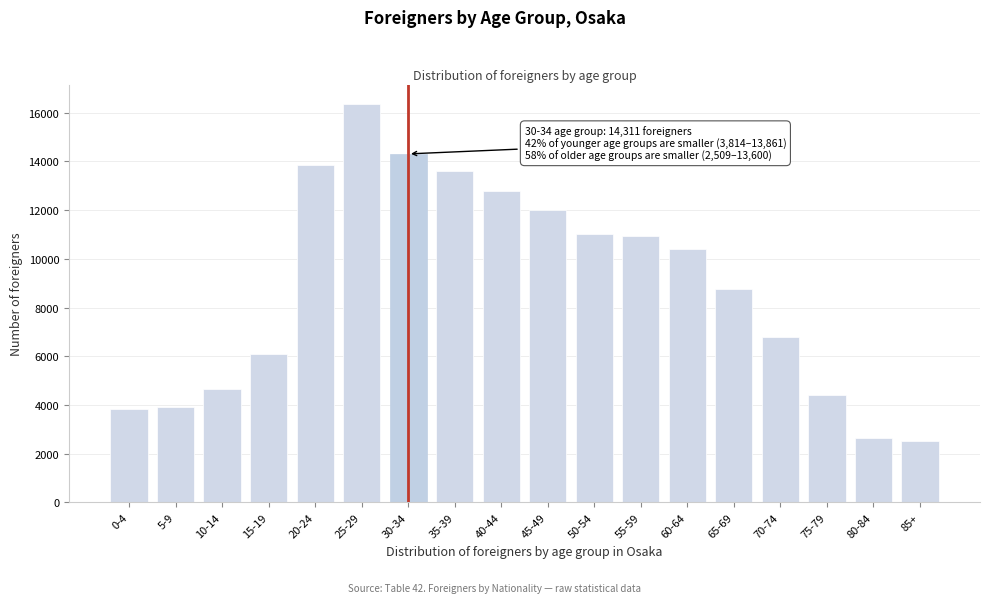

Reading left to right, list all the values displayed in this chart.

0-4=3814	5-9=3927	10-14=4655	15-19=6110	20-24=13861	25-29=16342	30-34=14311	35-39=13600	40-44=12794	45-49=12013	50-54=11036	55-59=10924	60-64=10415	65-69=8742	70-74=6800	75-79=4400	80-84=2629	85+=2509